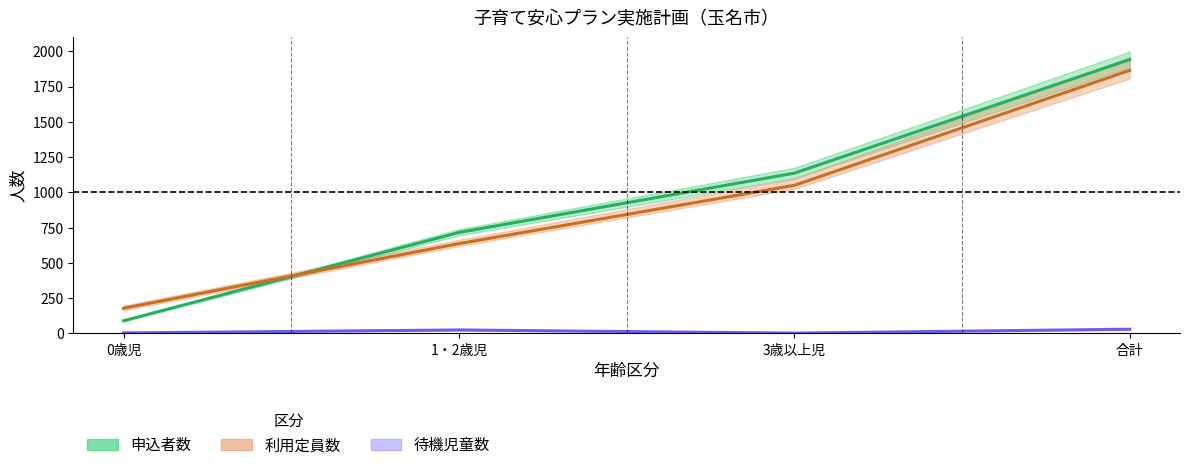

Does the chart have visible grid lines?

No